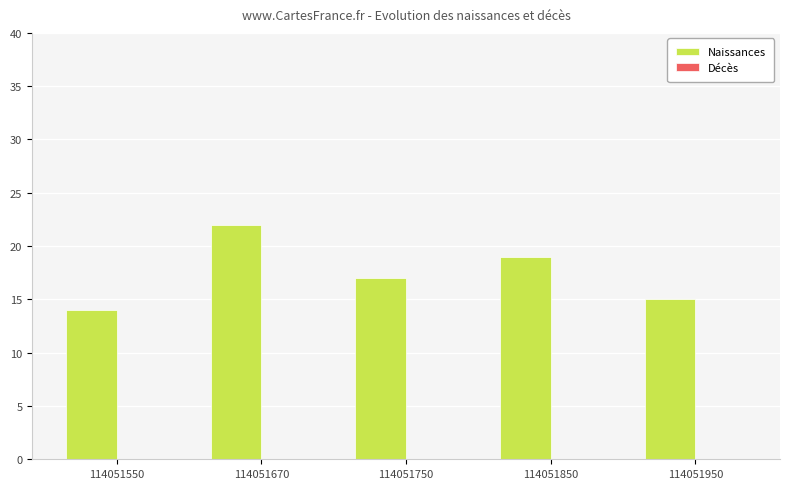

List the labels in order of value, smallest first.

114051550, 114051950, 114051750, 114051850, 114051670